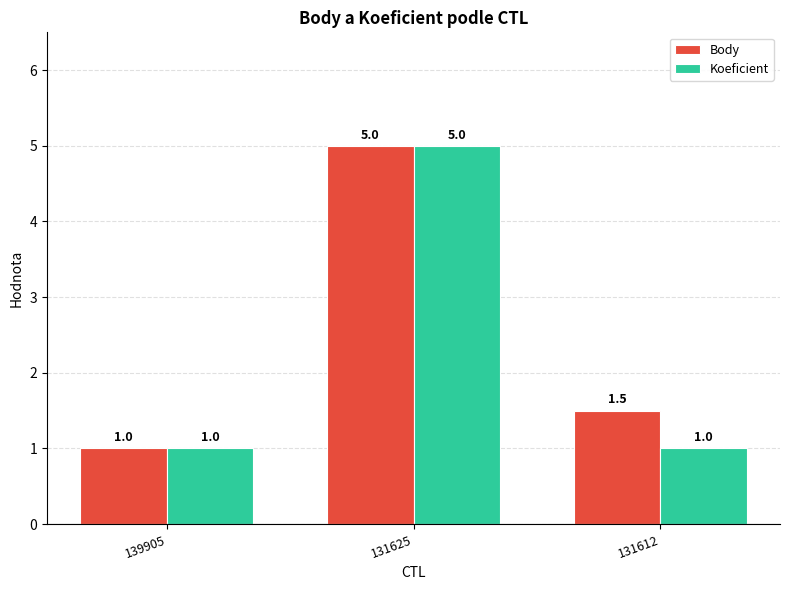

How many categories are shown in the chart?

3